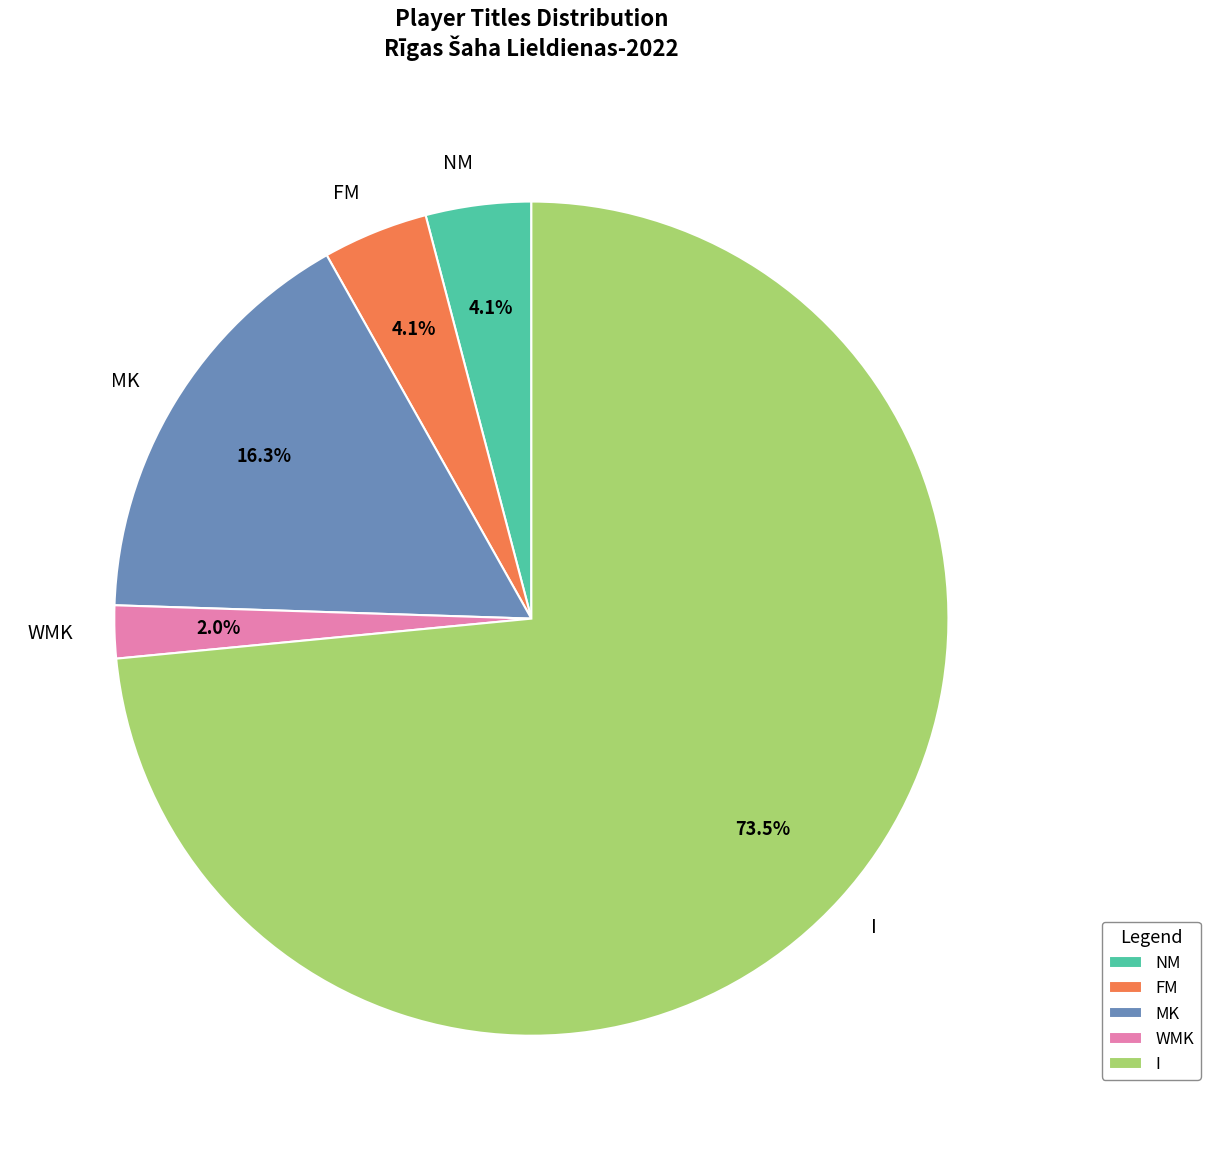

What portion of the pie excludes I?

26.5%